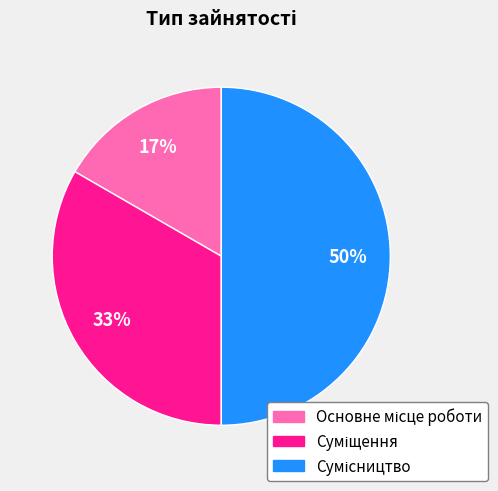

To the nearest percent, what is the difference between the largest and smallest slice percentages?

33%